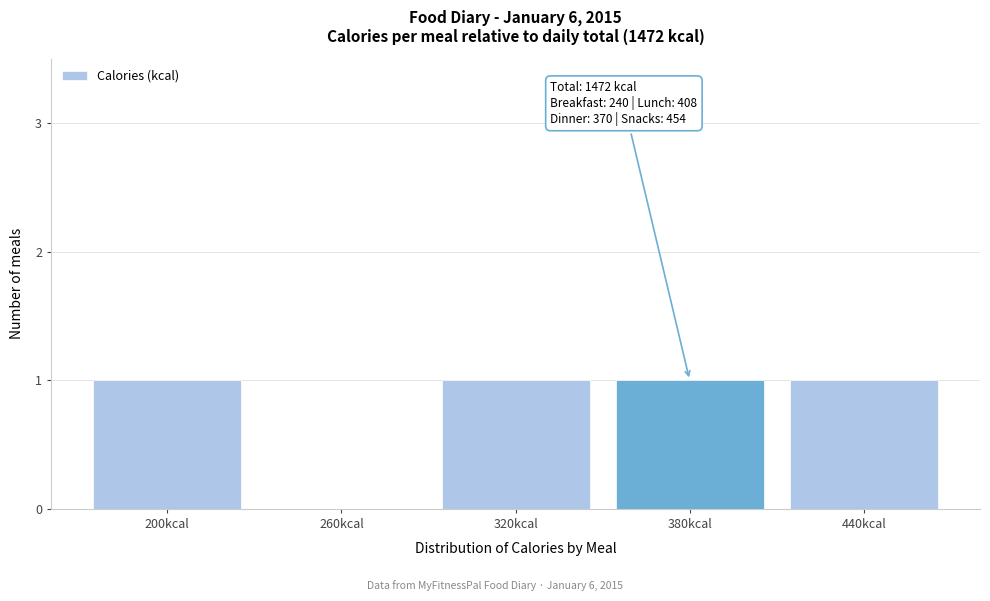

Reading left to right, what are all the values shown in this chart?

200kcal=1	260kcal=0	320kcal=1	380kcal=1	440kcal=1